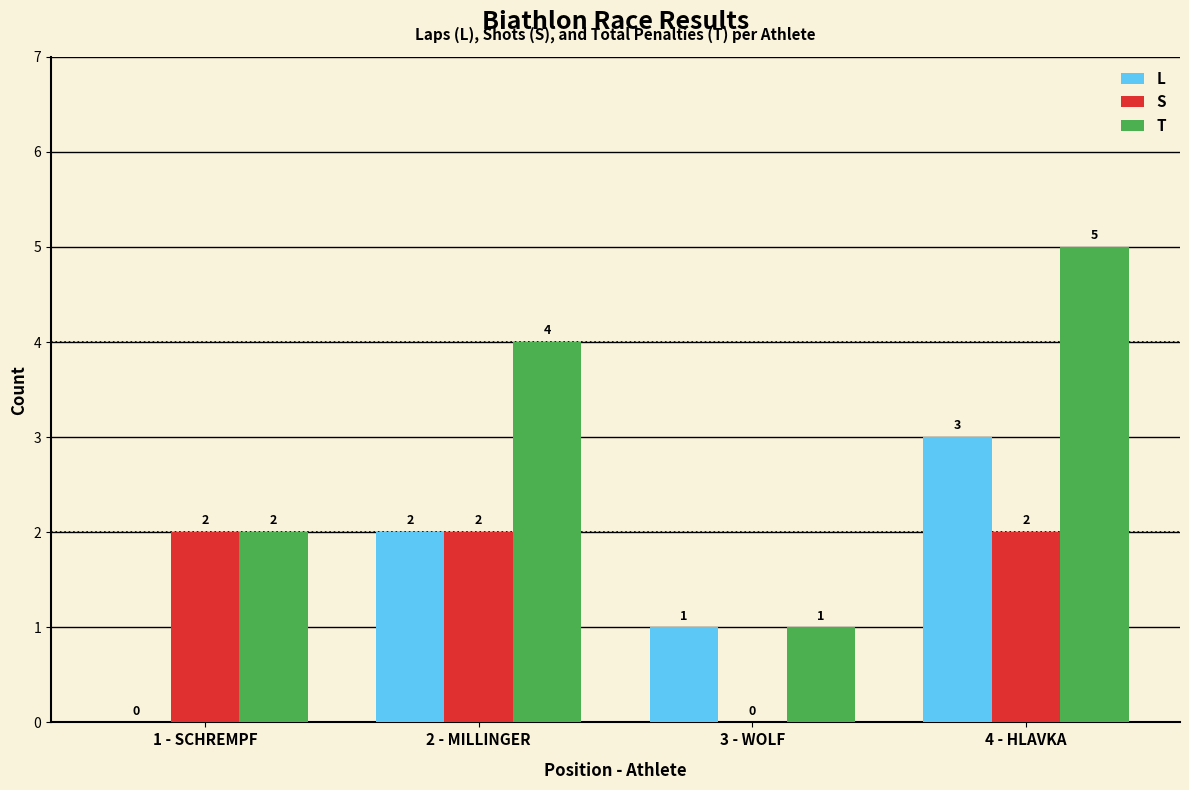

How many T values are between 2 and 5?

3